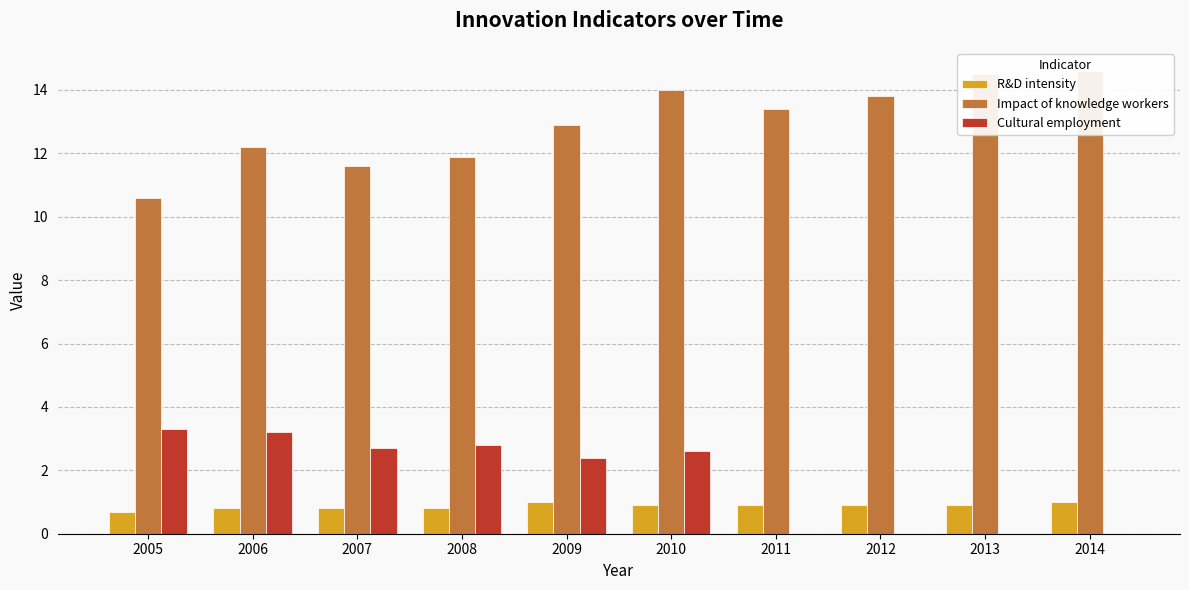

Reading right to left, extract all data points from this chart.

R&D intensity: 2014=1.0	2013=0.9	2012=0.9	2011=0.9	2010=0.9	2009=1.0	2008=0.8	2007=0.8	2006=0.8	2005=0.7
Impact of knowledge workers: 2014=14.6	2013=14.5	2012=13.8	2011=13.4	2010=14.0	2009=12.9	2008=11.9	2007=11.6	2006=12.2	2005=10.6
Cultural employment: 2014=0.0	2013=0.0	2012=0.0	2011=0.0	2010=2.6	2009=2.4	2008=2.8	2007=2.7	2006=3.2	2005=3.3